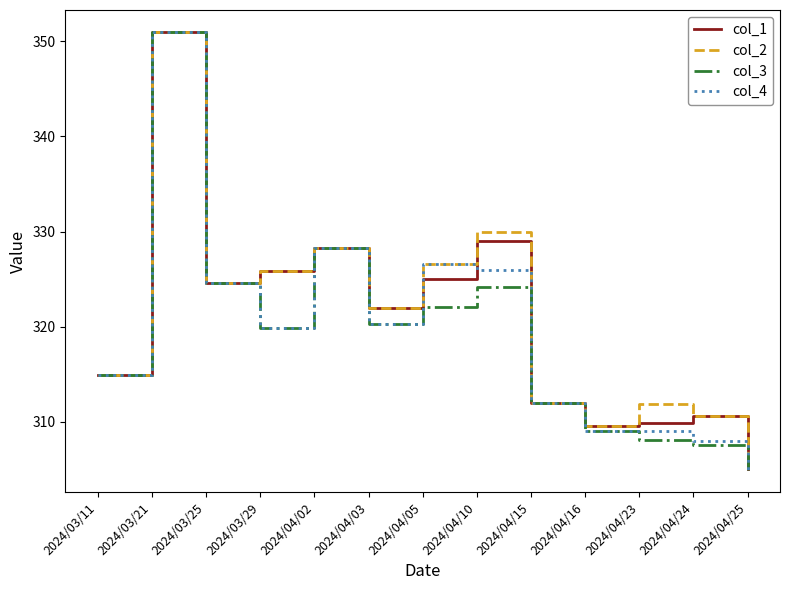

What is the spread (max minus min) of values at 2024/04/05?

4.5